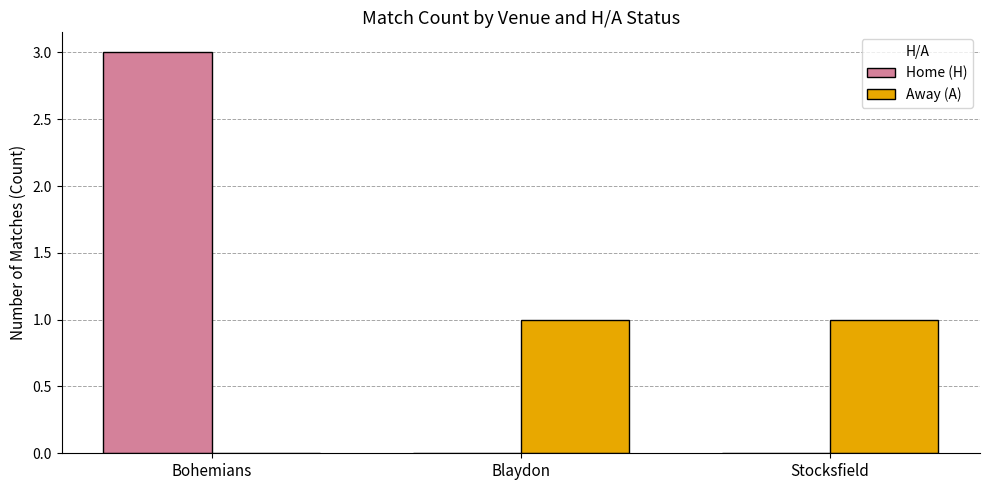

What is the highest value of the Away (A) series?

1